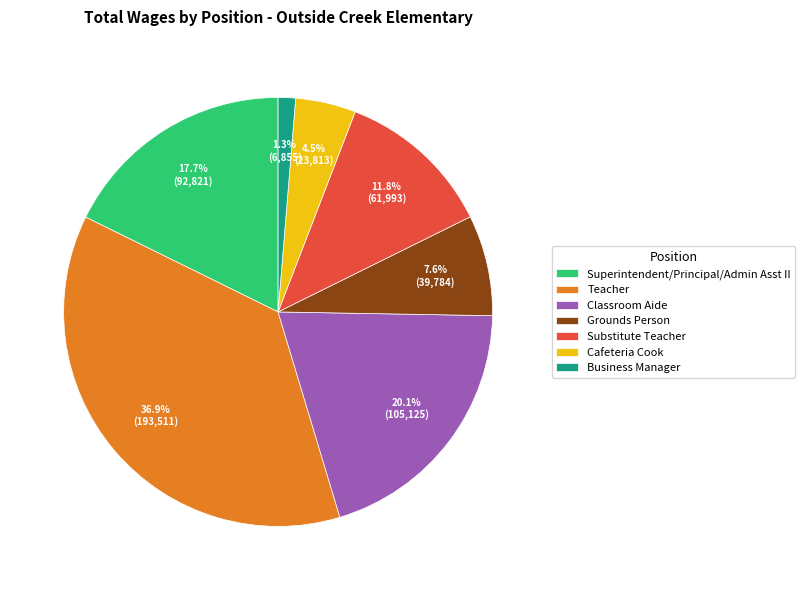

What is the largest slice in the pie chart?

Teacher